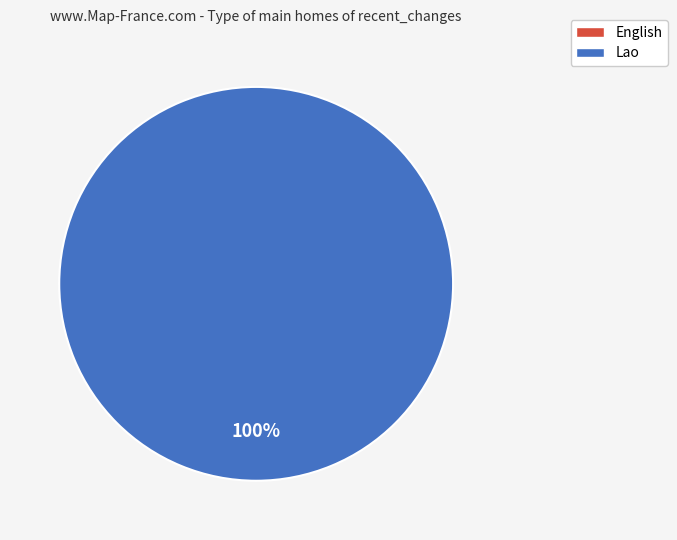

To the nearest percent, what is the difference between the largest and smallest slice percentages?

100%